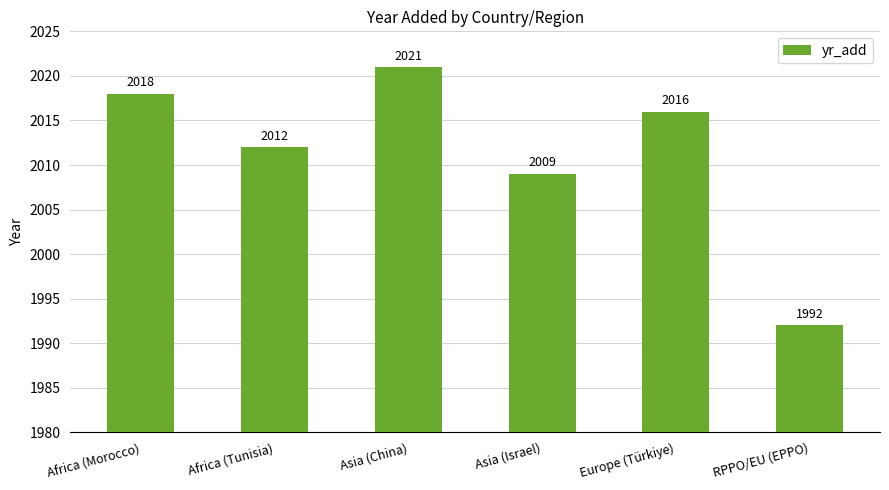

What is the difference between the maximum and second lowest values?

12